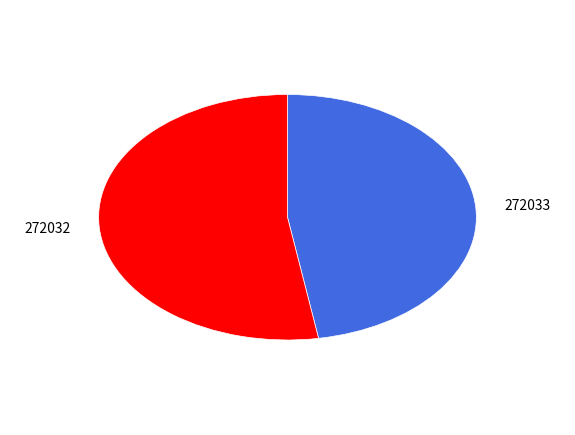

Is the sum of 272033 and 272032 greater than half?

Yes